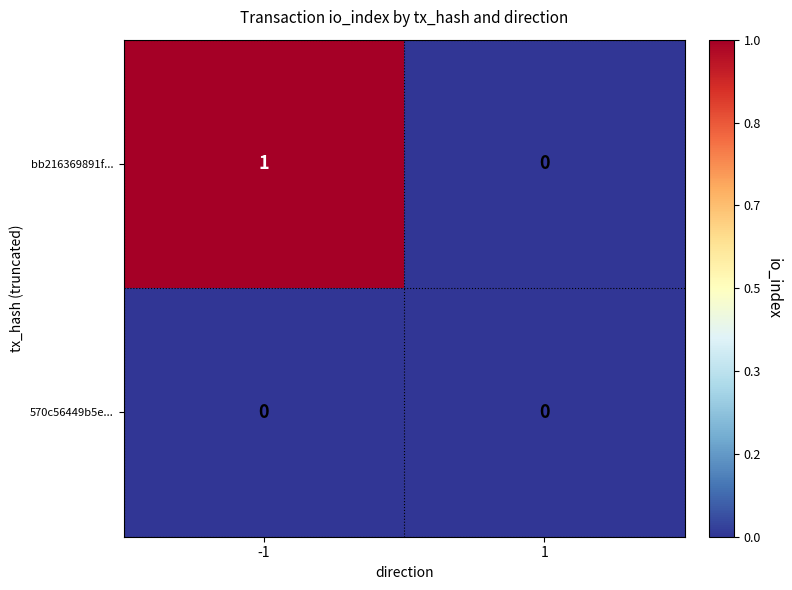

The value of bb216369891f... at -1 is 0. True or false?

False